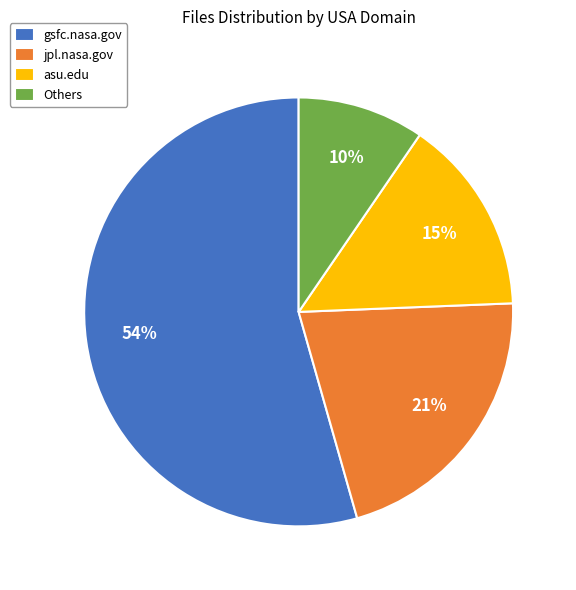

The gsfc.nasa.gov slice represents 54% of the pie. True or false?

True